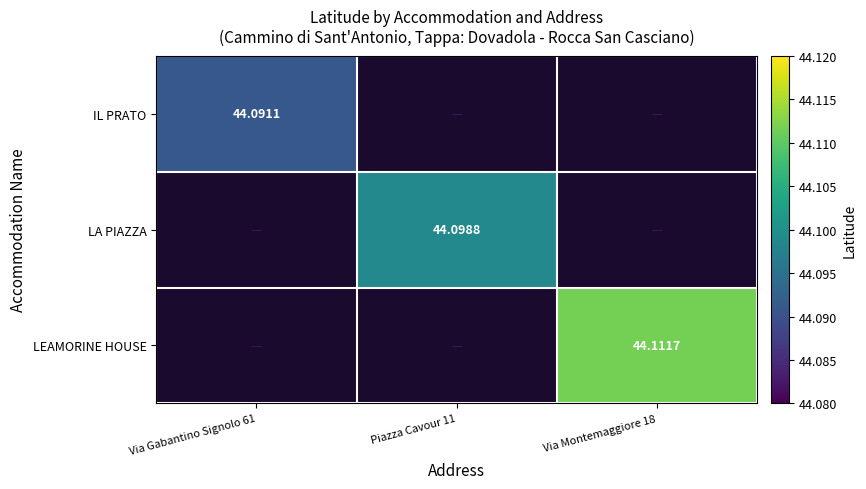

What is the maximum value shown in the chart?

44.1